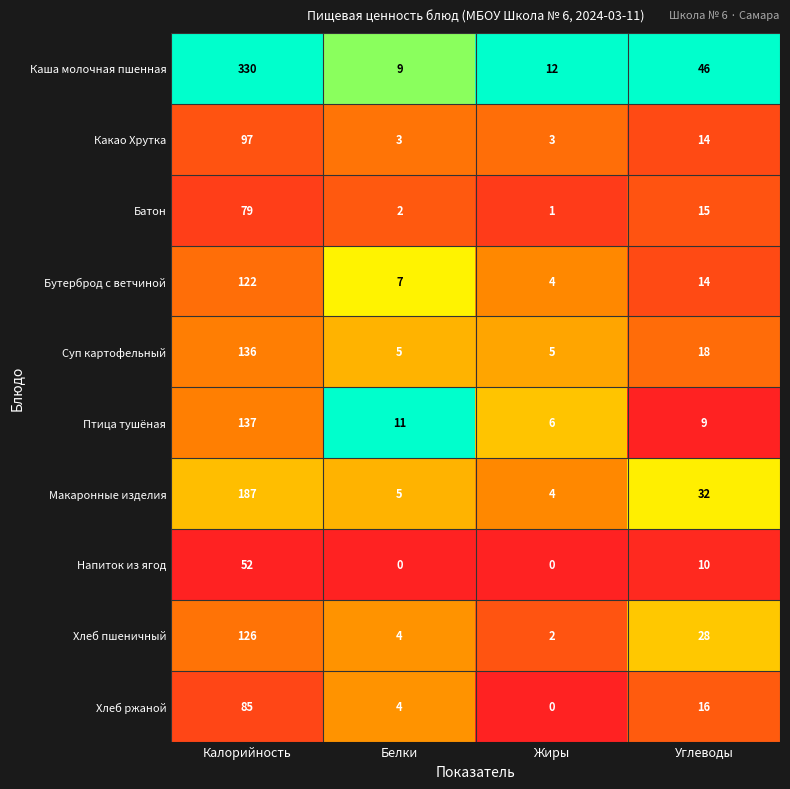

What is the greatest value displayed?

330